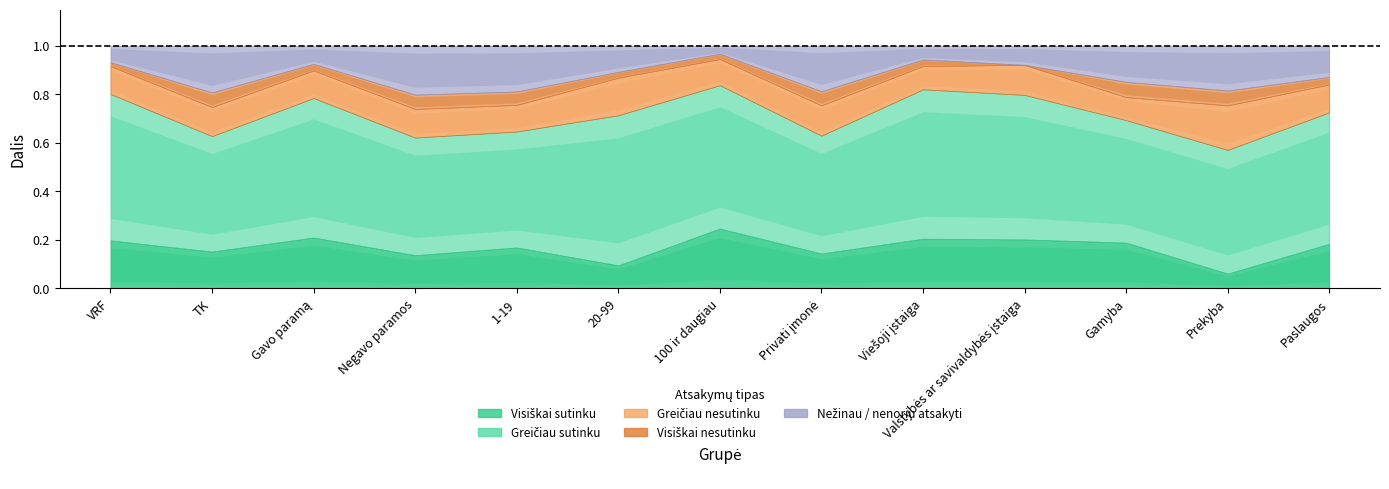

Which series changed the most between 100 ir daugiau and Valstybės ar savivaldybės įstaiga?

Nežinau / nenoriu atsakyti